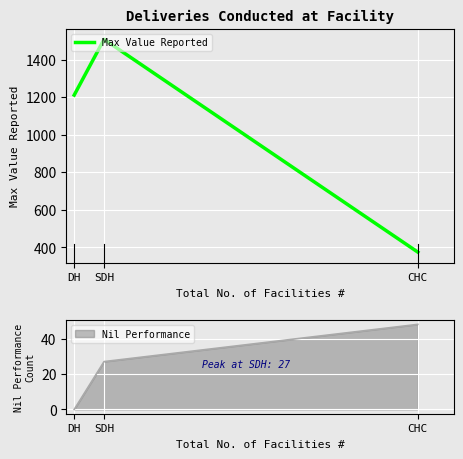

The chart shows a value of 1211 at DH. True or false?

True